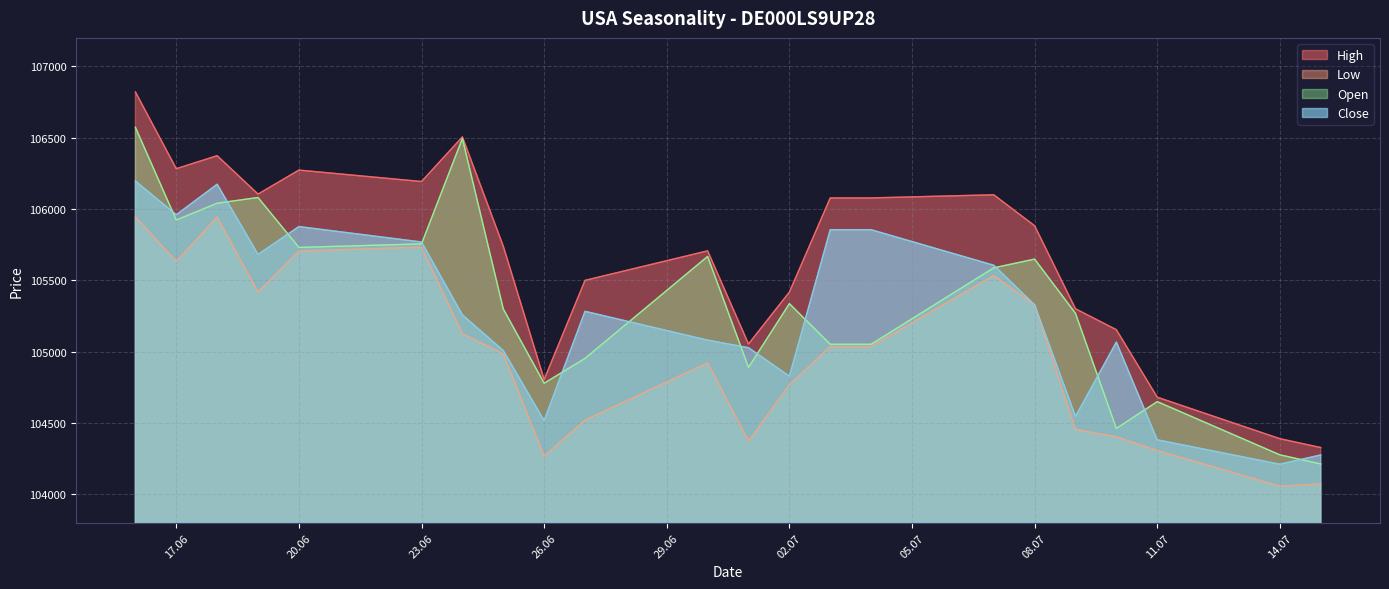

Which series has the widest spread of values?

High